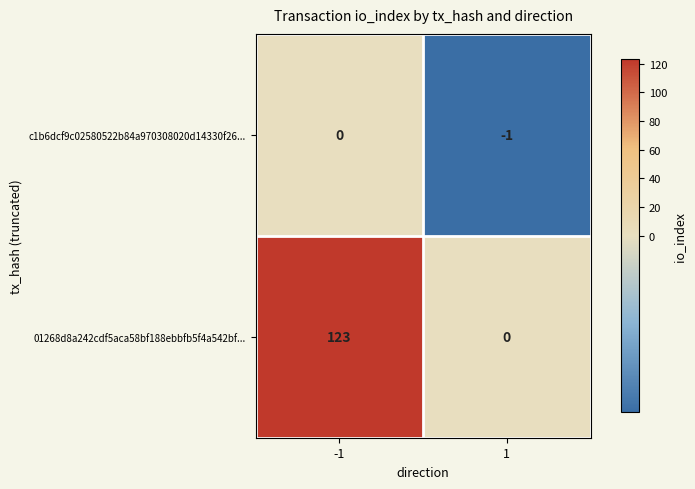

What is the sum of the 01268d8a242cdf5aca58bf188ebbfb5f4a542bf... values at 1 and -1?

123